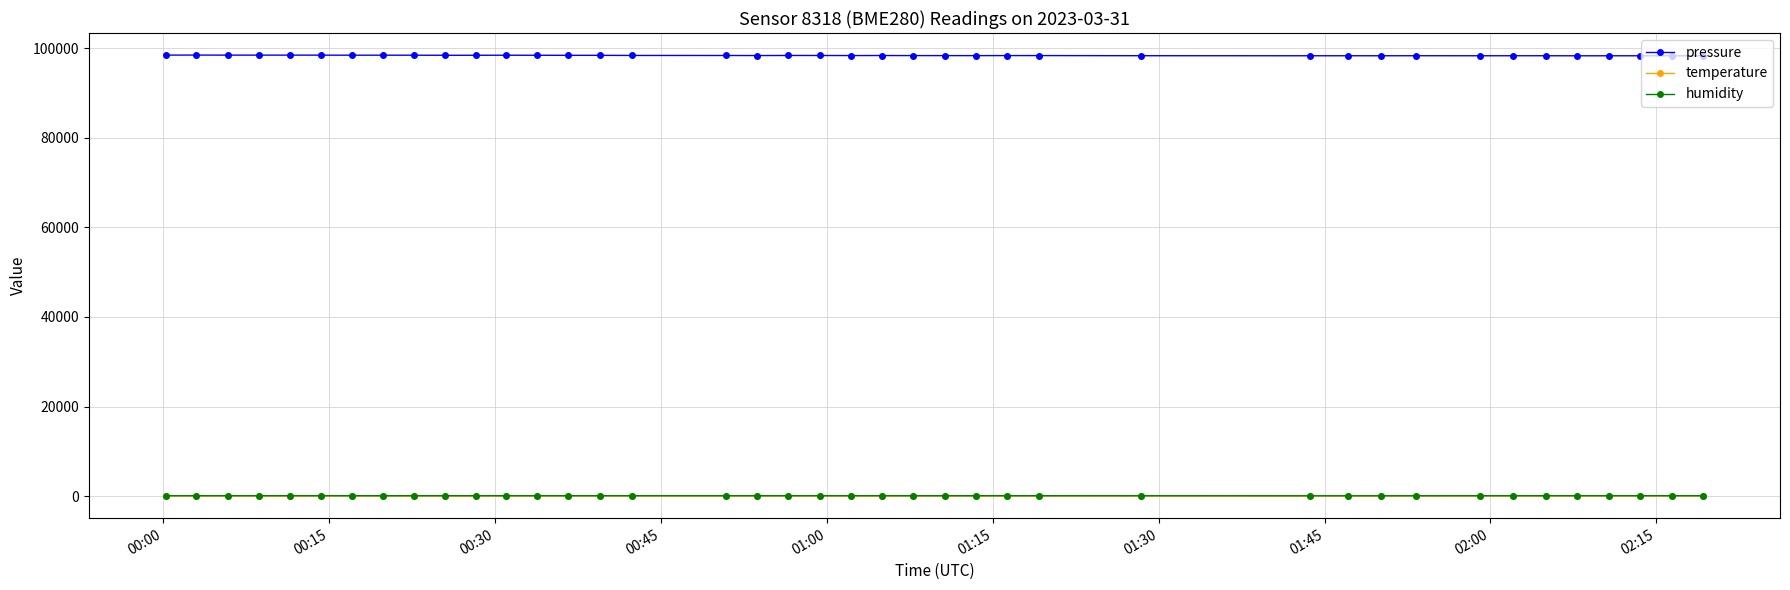

True or false: pressure and temperature intersect in this chart.

False